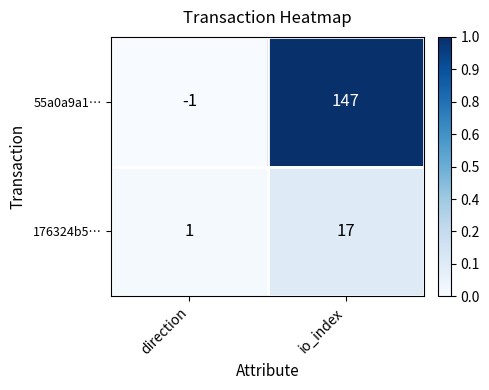

What is the total value across all series at io_index?

164